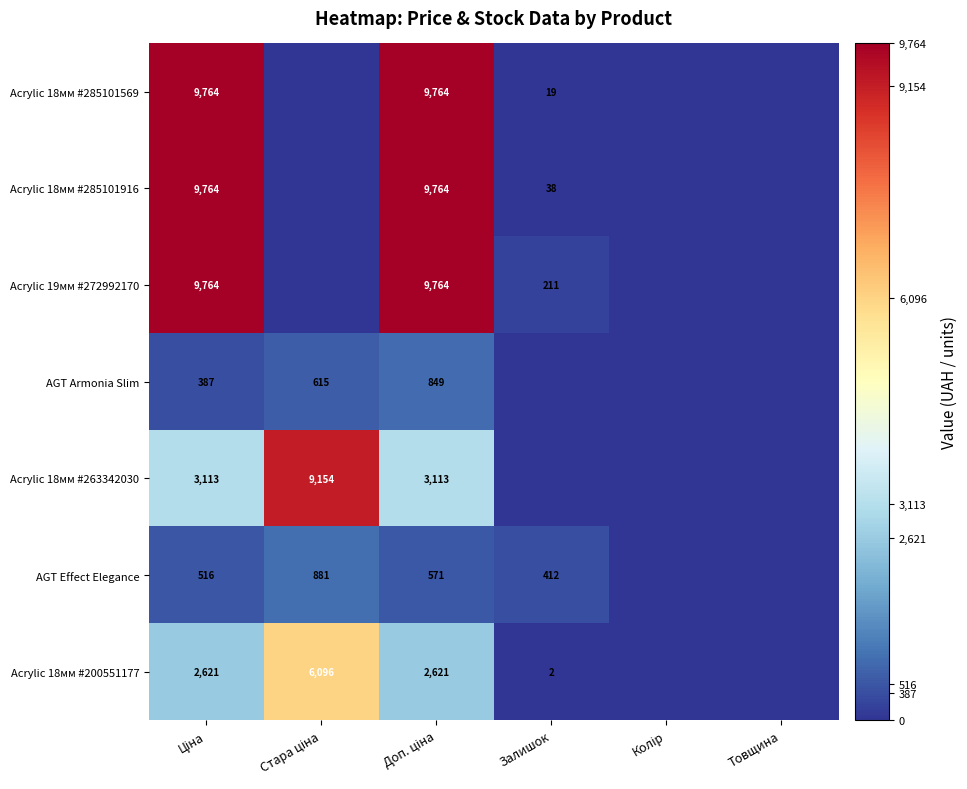

The value of Acrylic 19мм #272992170 at Залишок is 211. True or false?

True